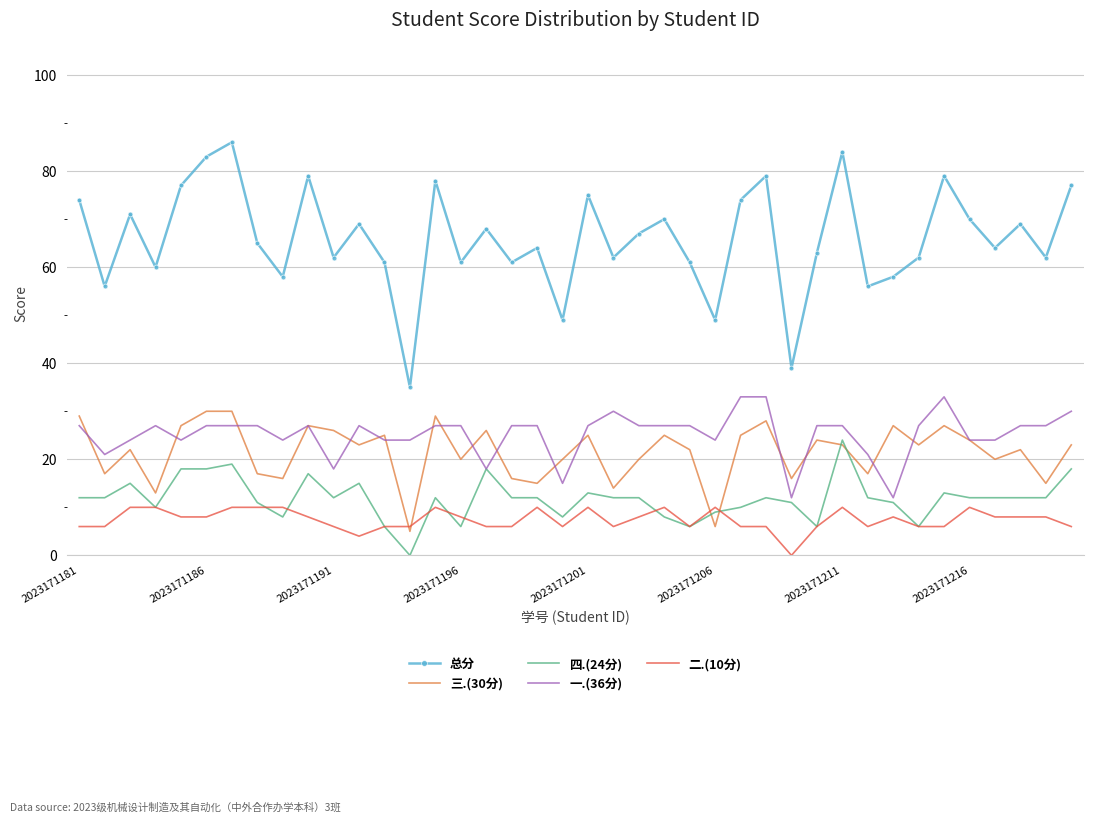

What are all the series names shown in the legend?

总分, 三.(30分), 四.(24分), 一.(36分), 二.(10分)